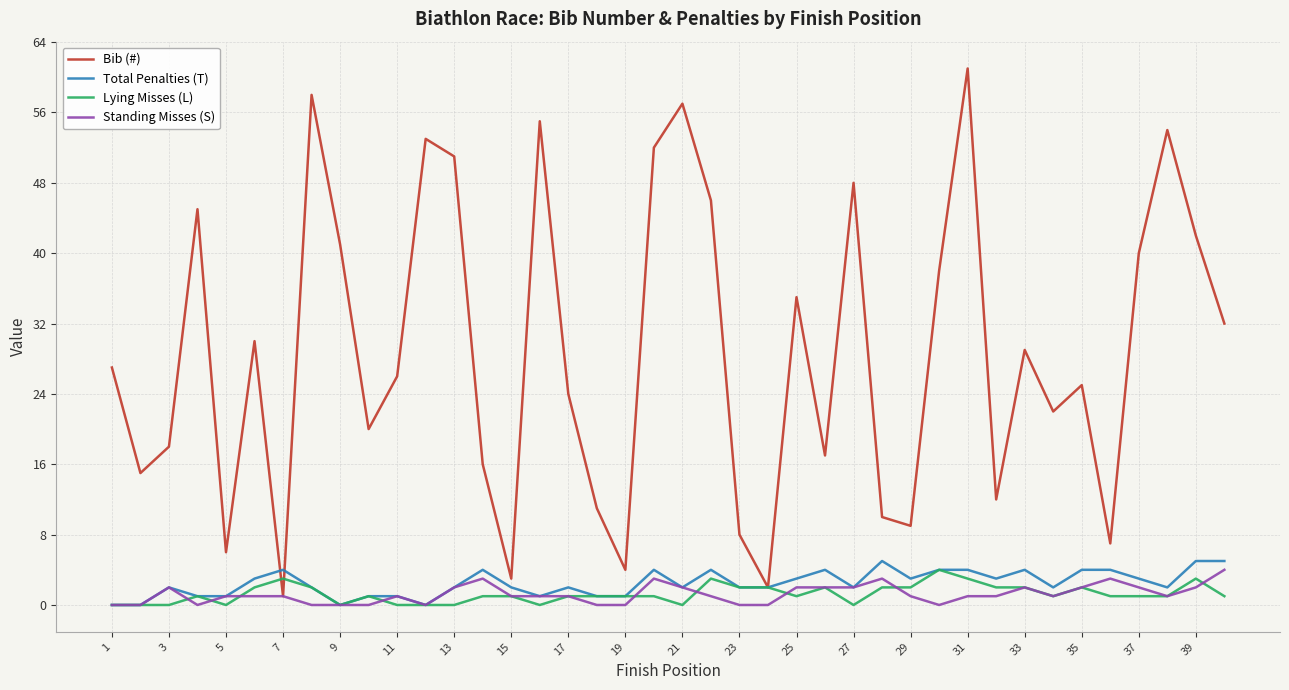

What is the greatest value displayed?

61